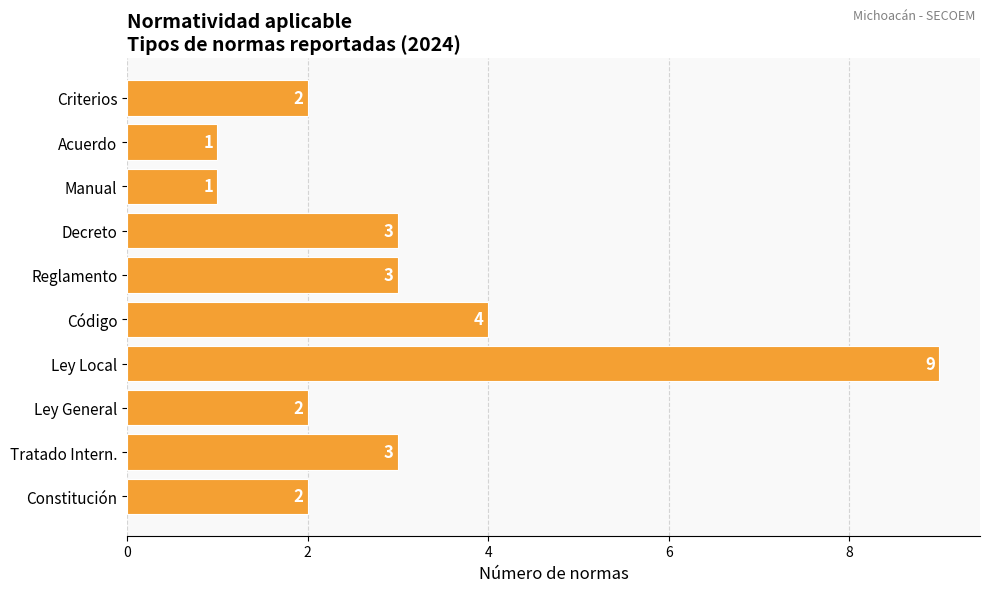

Count the number of data series in this chart.

1